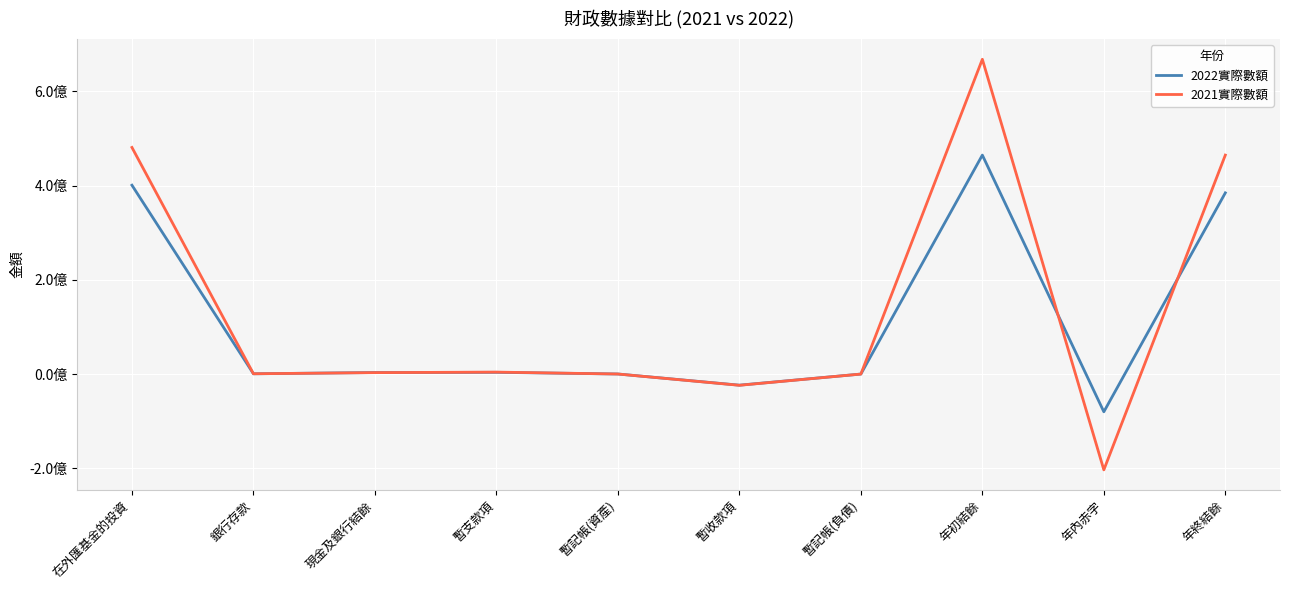

What are all the series names shown in the legend?

2022實際數額, 2021實際數額